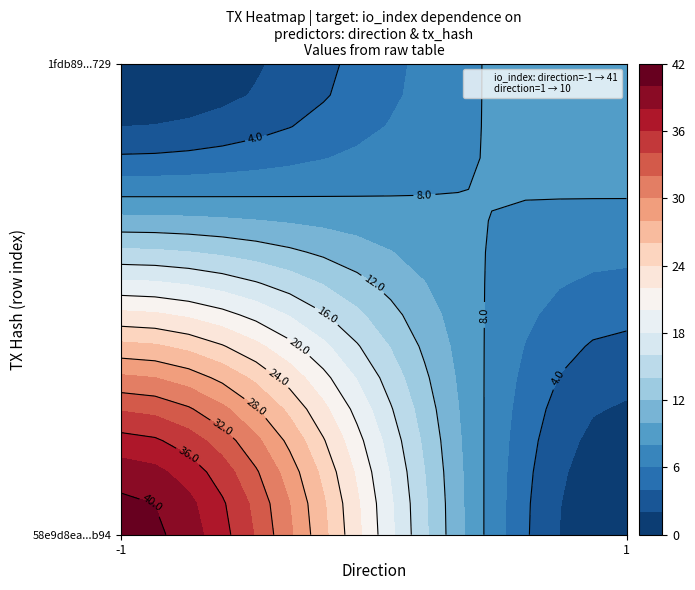

The value of 1fdb893190700f190121612b02c2e4028008729 at direction is 1. True or false?

True